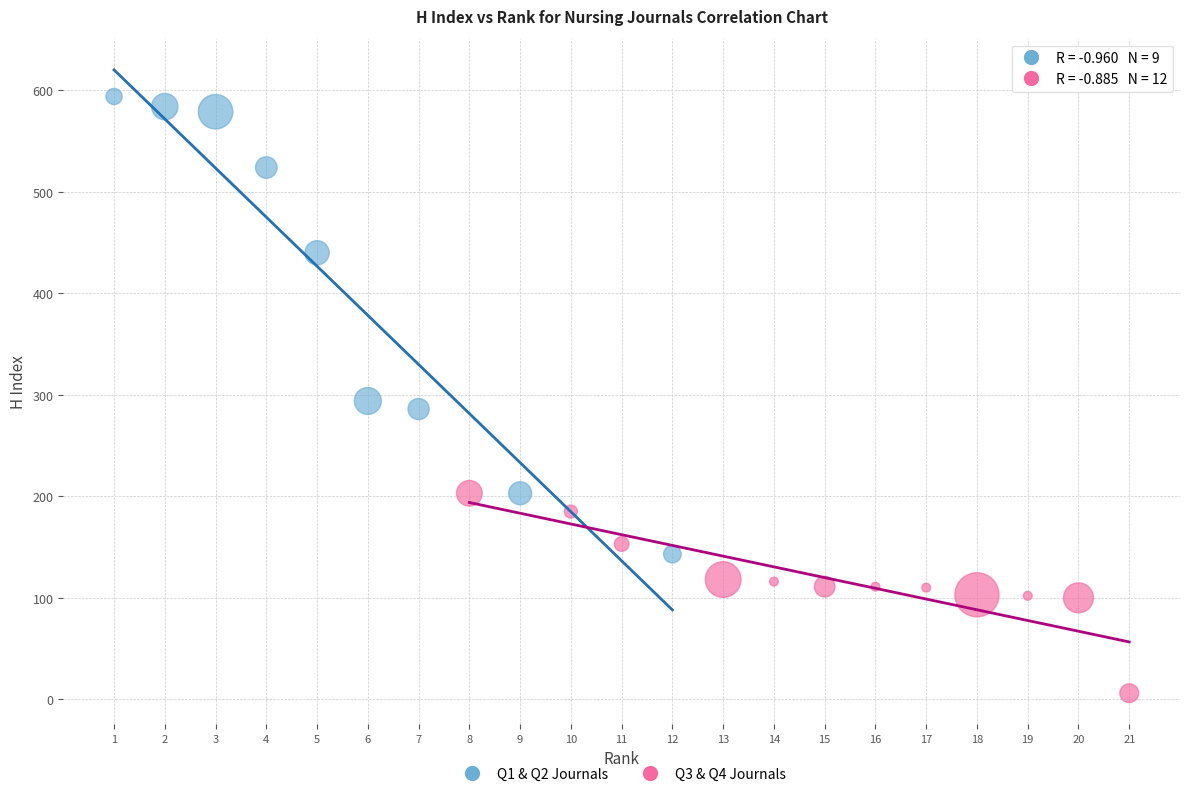

Which series has the widest spread of Y values?

Q1 & Q2 Journals